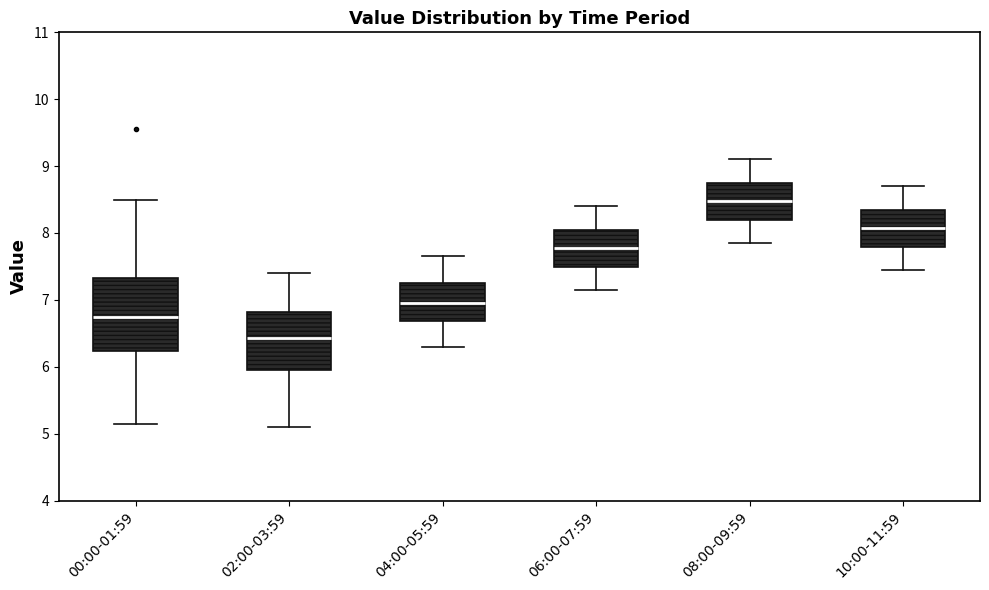

Reading left to right, transcribe this box plot: for each box, give where its median line is, the range the box spans, and where its two whiskers end, as read against the y-axis. The values are not printed on the chart, so give them approximately, as read against the axis.

00:00-01:59: median 6.8, box 6.2 to 7.3, whiskers 5.2 to 8.5
02:00-03:59: median 6.4, box 6.0 to 6.8, whiskers 5.1 to 7.4
04:00-05:59: median 7.0, box 6.7 to 7.3, whiskers 6.3 to 7.7
06:00-07:59: median 7.8, box 7.5 to 8.1, whiskers 7.2 to 8.4
08:00-09:59: median 8.5, box 8.2 to 8.8, whiskers 7.9 to 9.1
10:00-11:59: median 8.1, box 7.8 to 8.4, whiskers 7.5 to 8.7